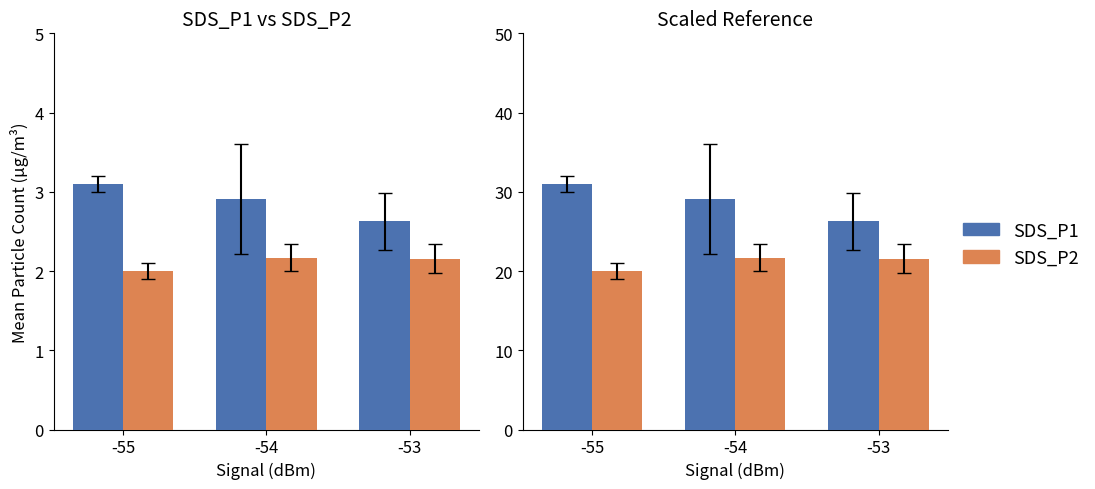

What is the total value across all series at -53?

47.8